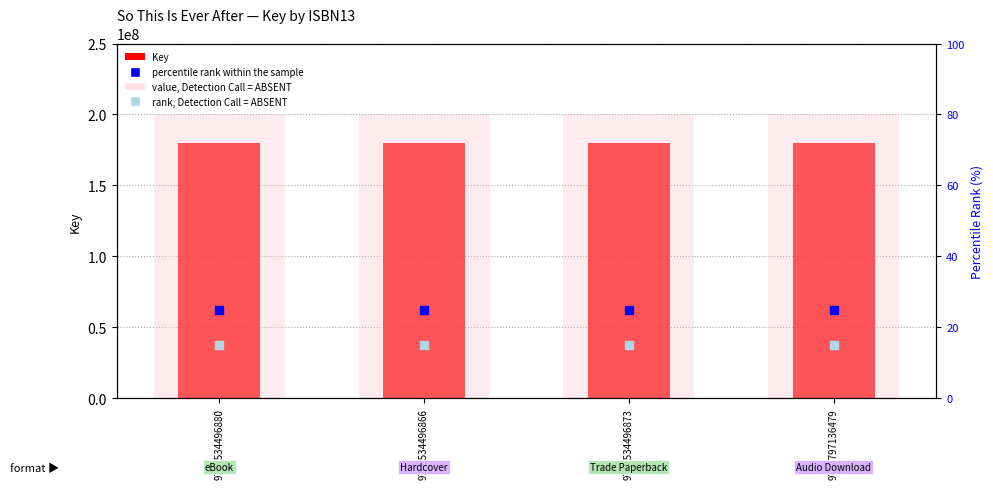

Which series has the largest total across all categories?

value, Detection Call = ABSENT